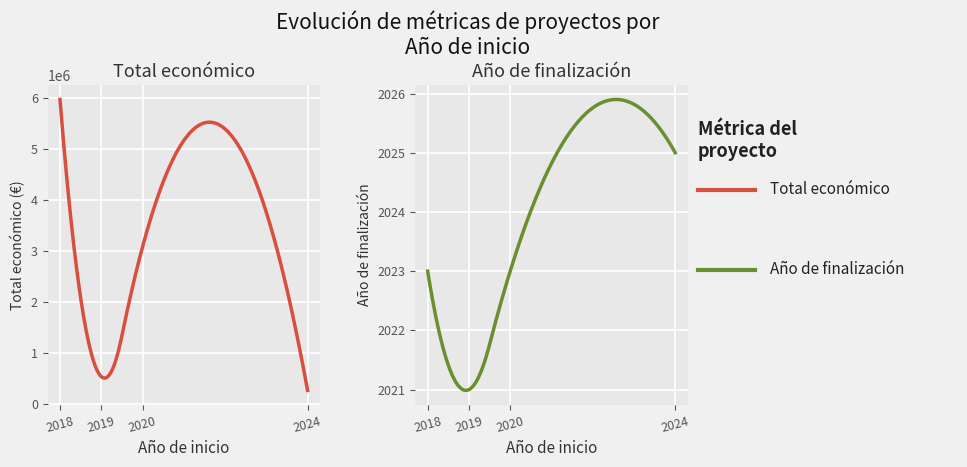

List the series in order of their peak value, highest first.

Total económico, Año de finalización